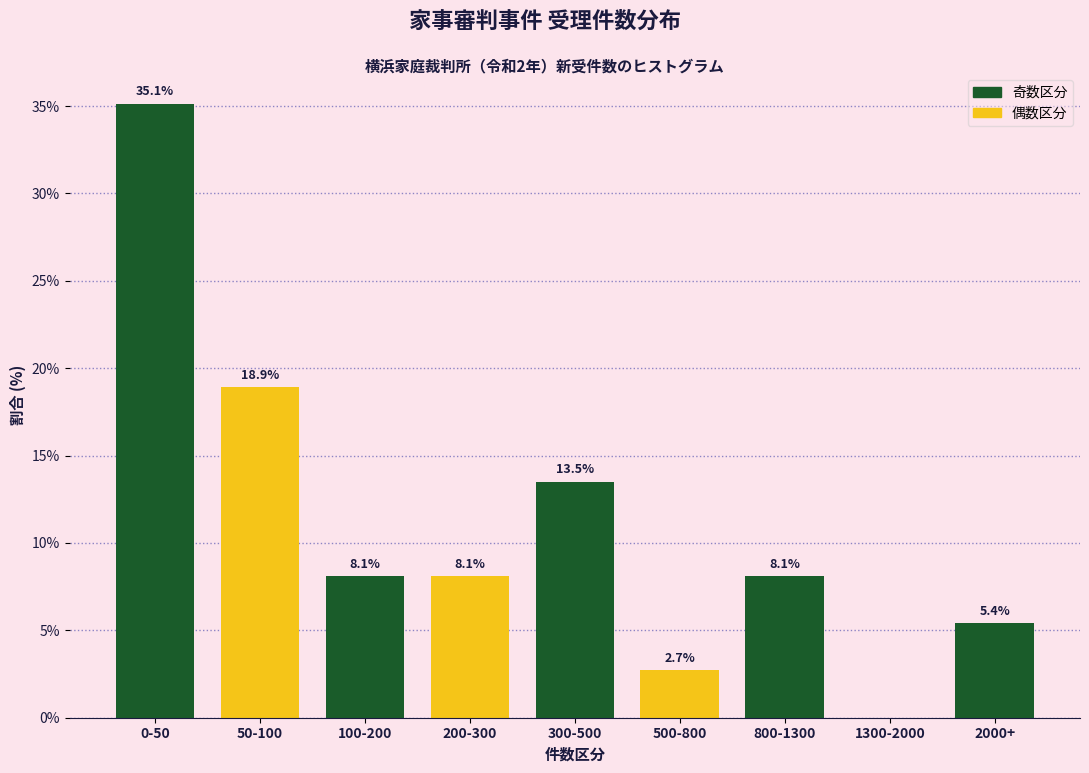

Reading left to right, list all the values displayed in this chart.

0-50=35.1	50-100=18.9	100-200=8.1	200-300=8.1	300-500=13.5	500-800=2.7	800-1300=8.1	1300-2000=0.0	2000+=5.4